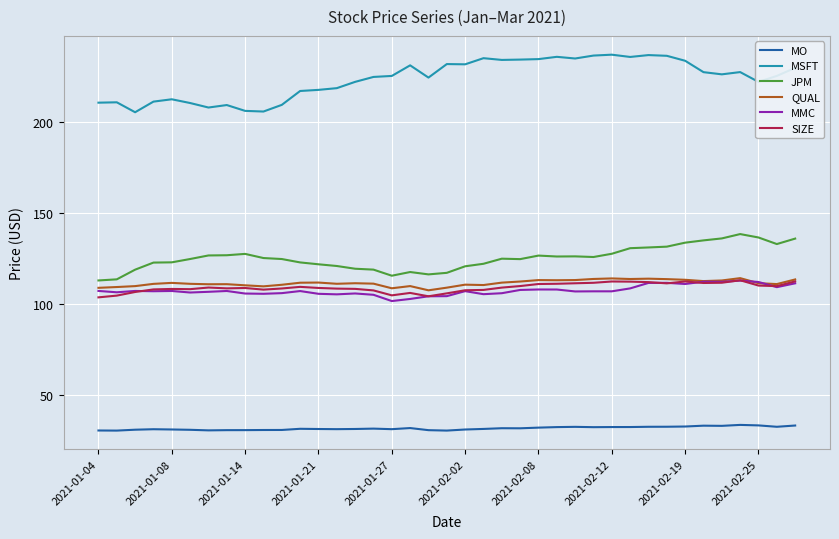

True or false: MO and JPM cross at least once.

False